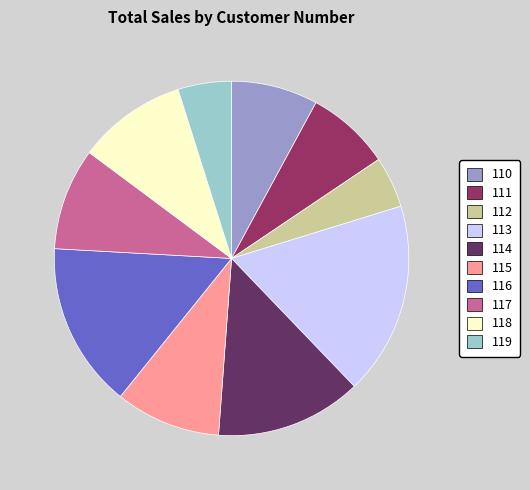

The 119 slice represents 5% of the pie. True or false?

True